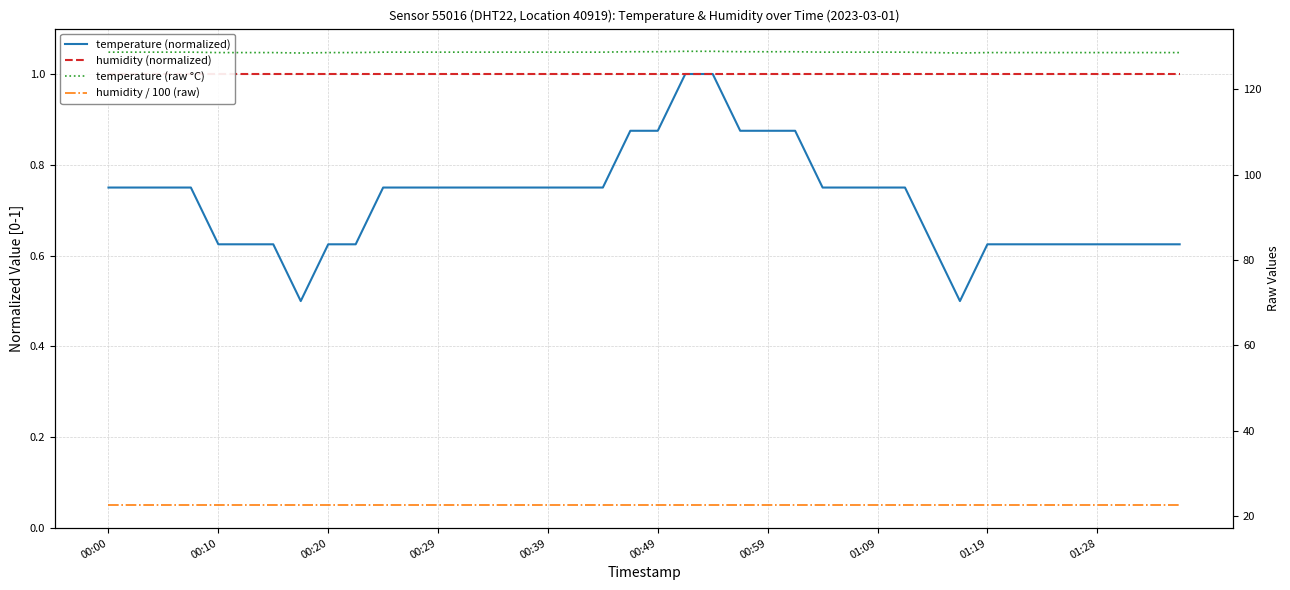

True or false: temperature (normalized) and humidity (normalized) intersect in this chart.

False